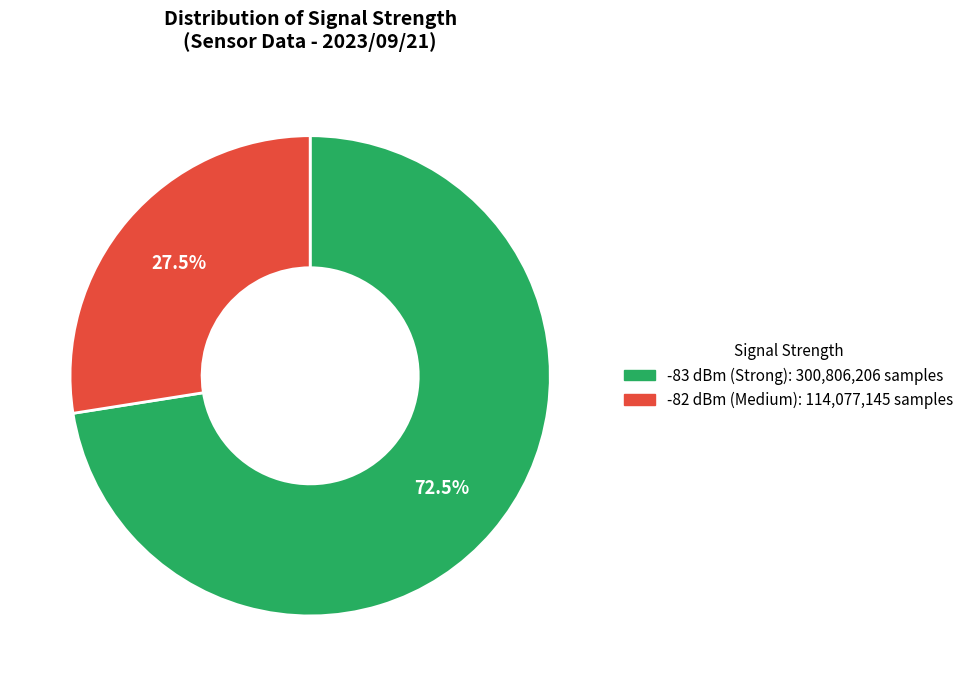

Is there any slice that represents more than half of the pie?

Yes